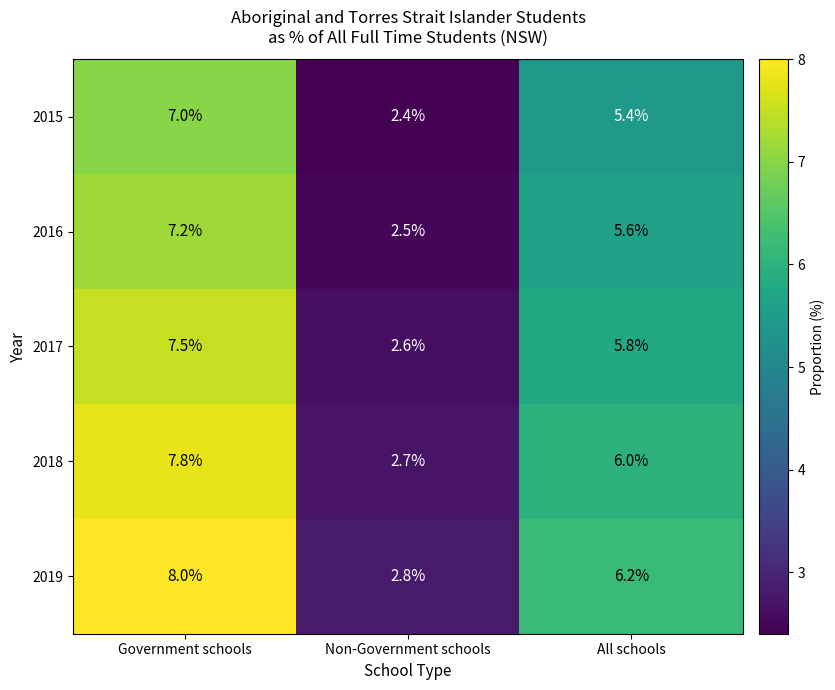

At which label is 2019 closest to 5?

All schools